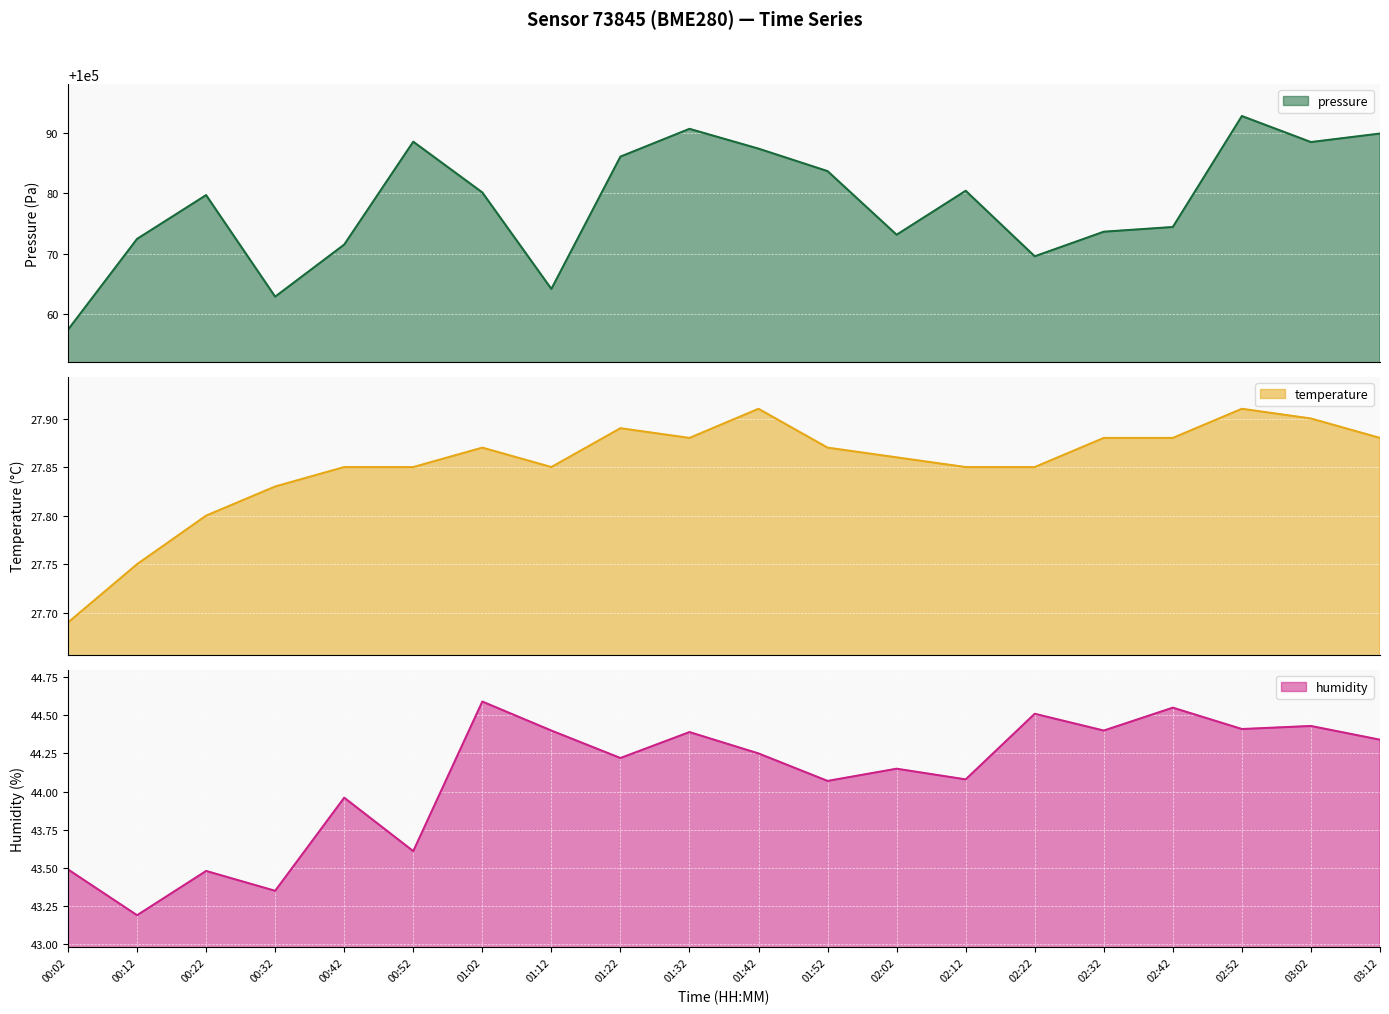

In pressure, how many points are lower than both neighbors (excluding endpoints)?

5